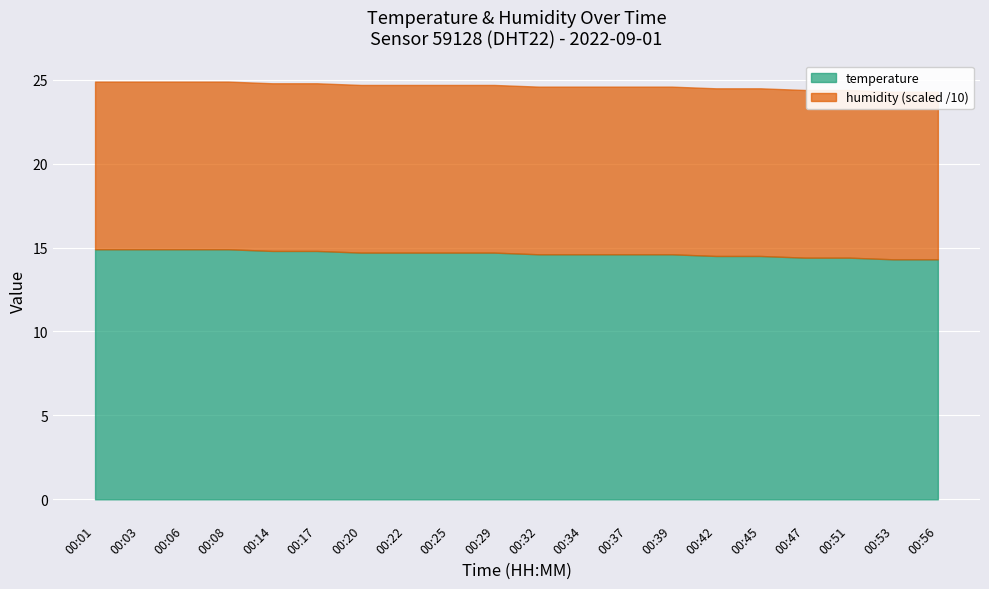

Reading left to right, transcribe all the data shown in this chart.

temperature: 14.9	14.9	14.9	14.9	14.8	14.8	14.7	14.7	14.7	14.7	14.6	14.6	14.6	14.6	14.5	14.5	14.4	14.4	14.3	14.3
humidity: 99.9	99.9	99.9	99.9	99.9	99.9	99.9	99.9	99.9	99.9	99.9	99.9	99.9	99.9	99.9	99.9	99.9	99.9	99.9	99.9